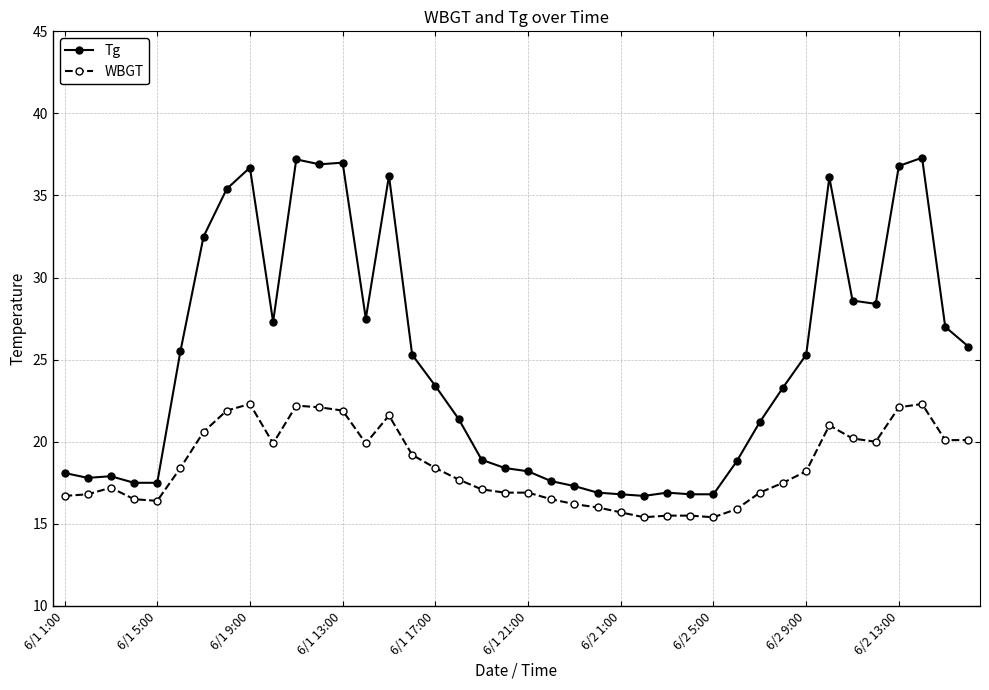

What is the minimum value for Tg?

16.7